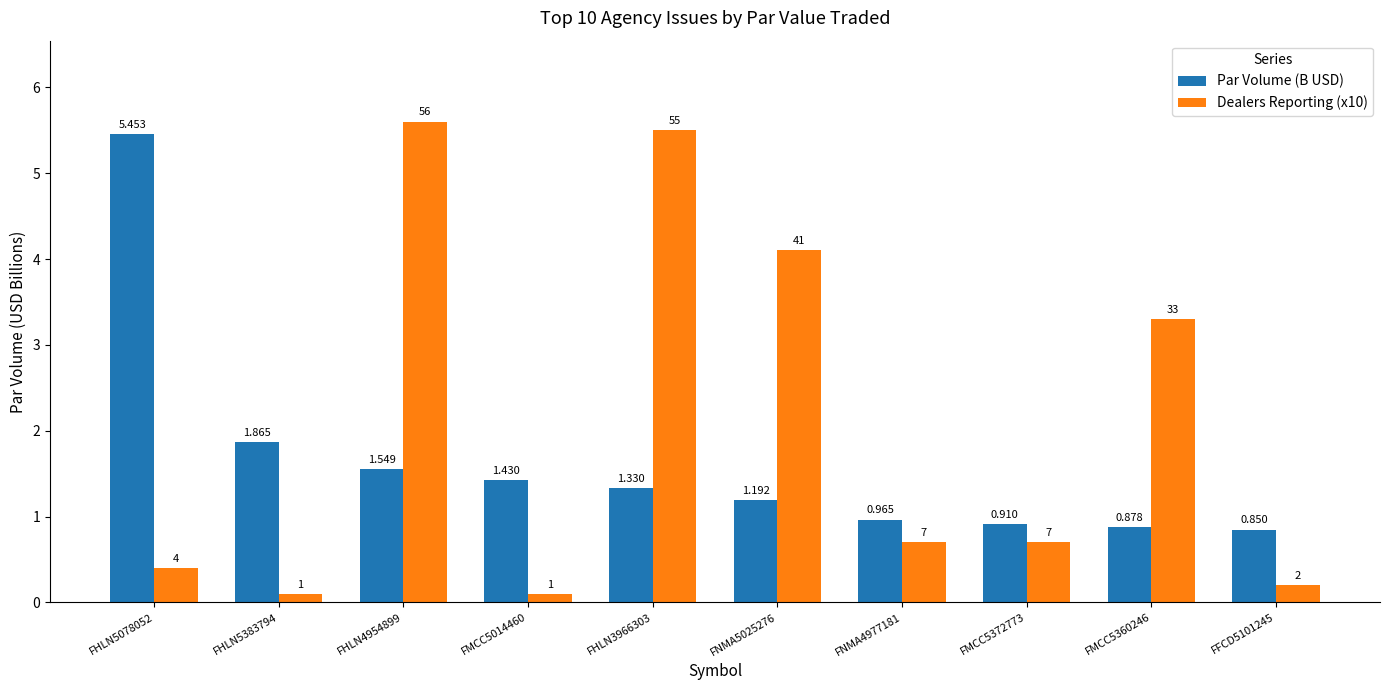

Where is Par Volume (B USD) nearest to the value 3?

FHLN5383794